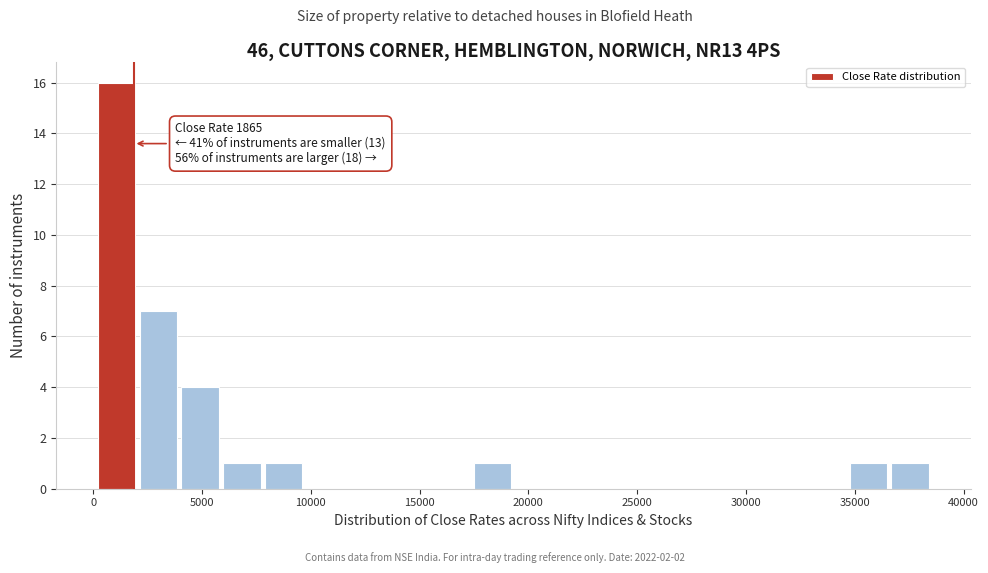

Read against the x-axis, roughly where is the centre of the tallest bar?

1000